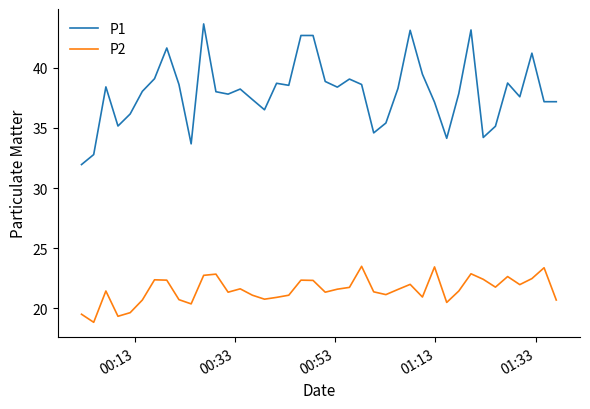

What are all the series names shown in the legend?

P1, P2